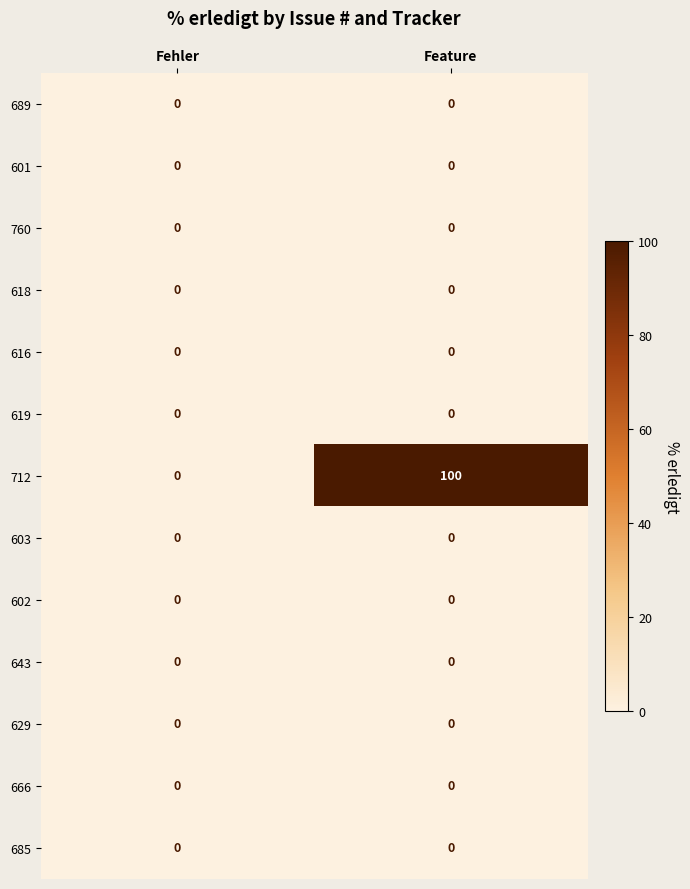

What is the greatest value displayed?

100